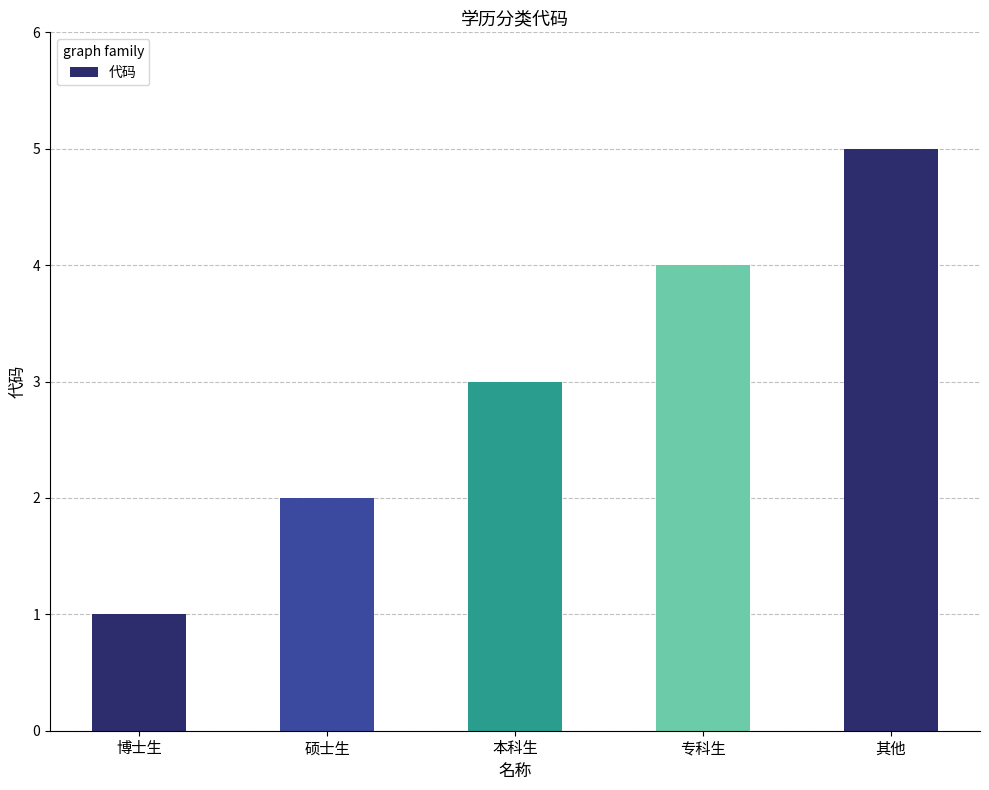

What is the sum of the values at 硕士生 and 博士生?

3